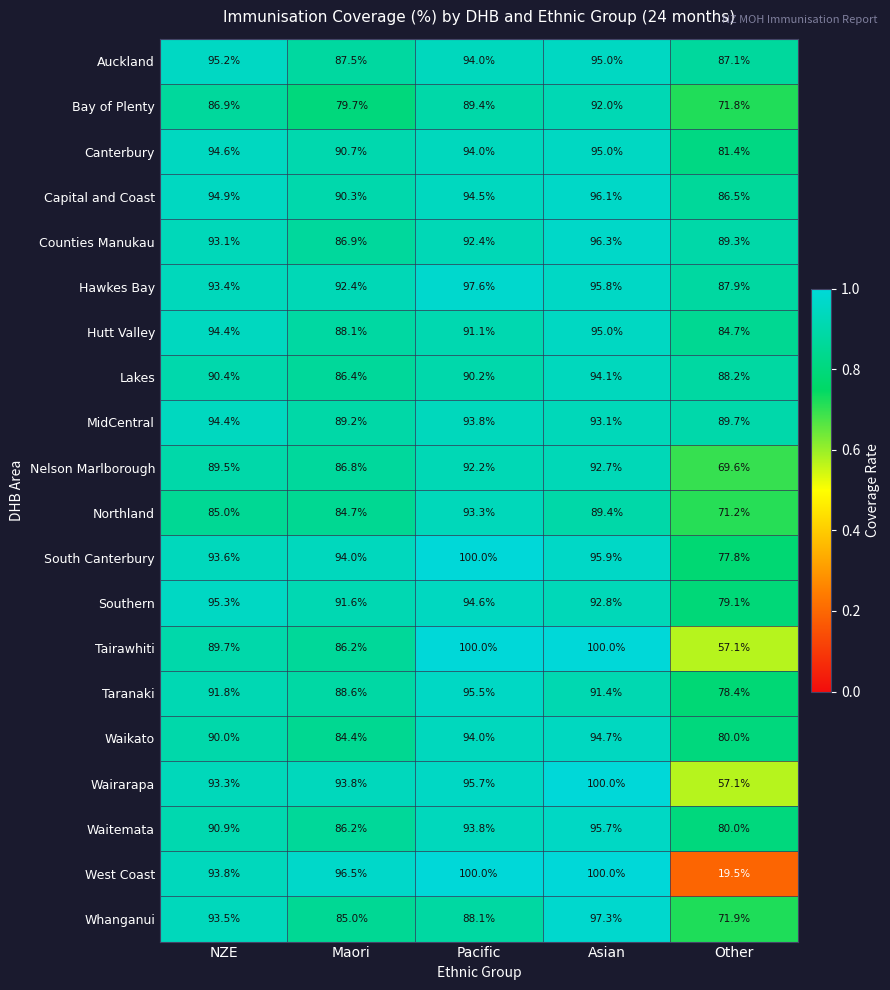

What is the difference between the Capital and Coast values at Maori and Asian?

5.8